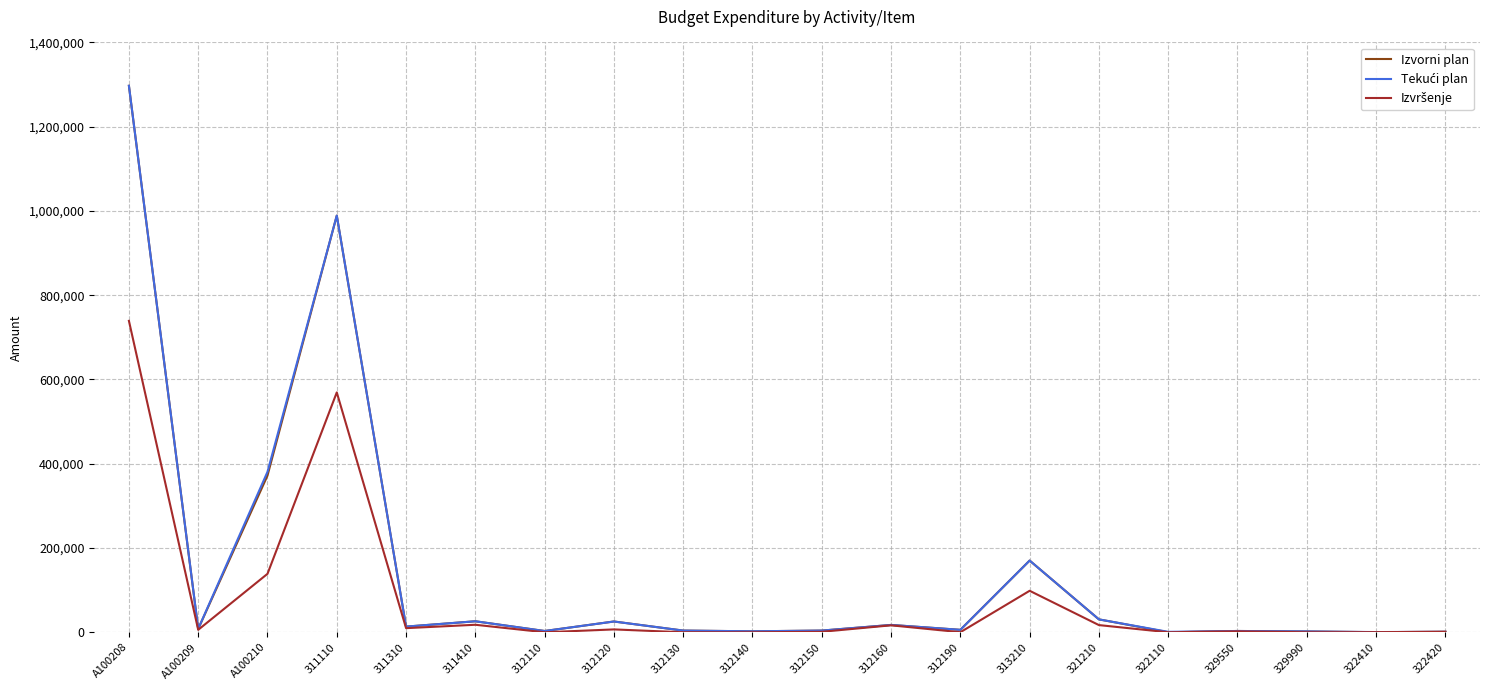

At which category is the sum across all series the highest?

A100208